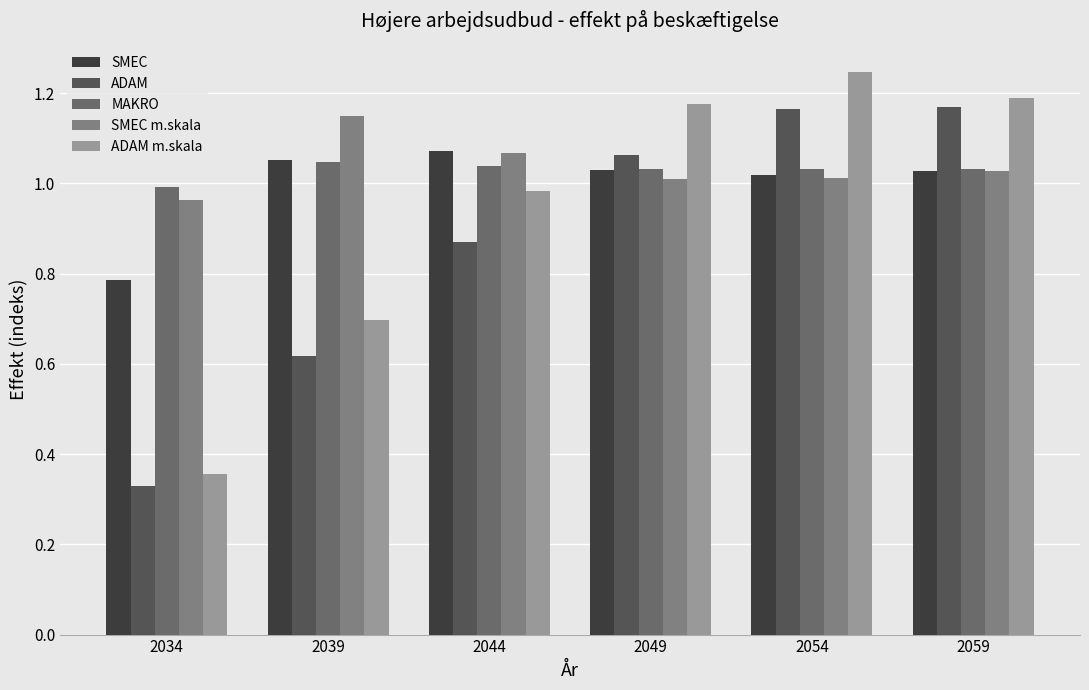

At which label does ADAM first exceed 1?

2049